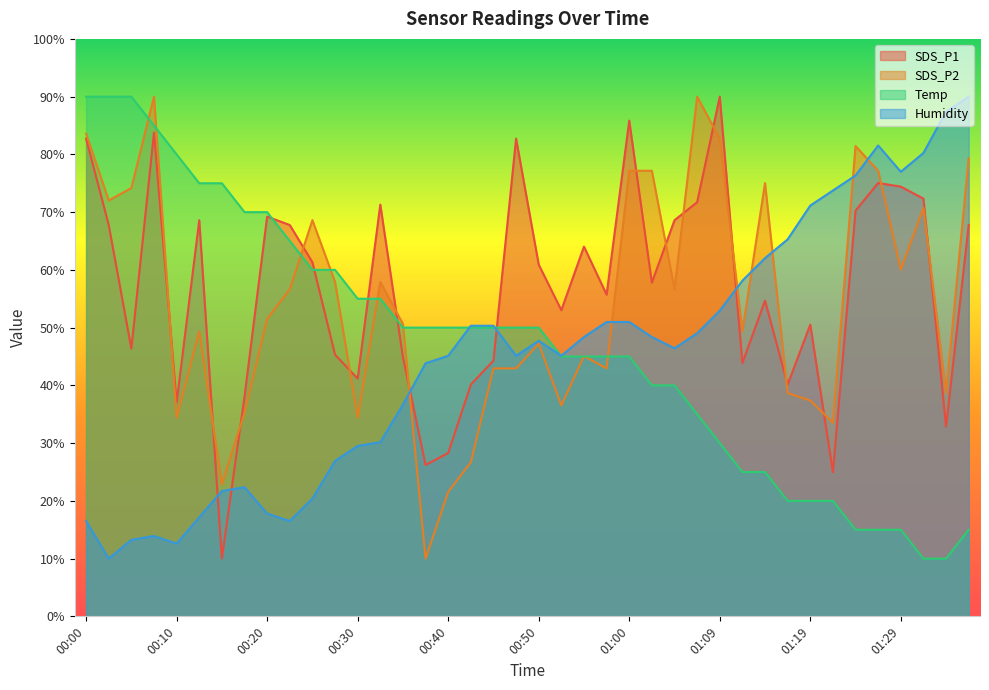

Which series has the widest spread of values?

SDS_P1